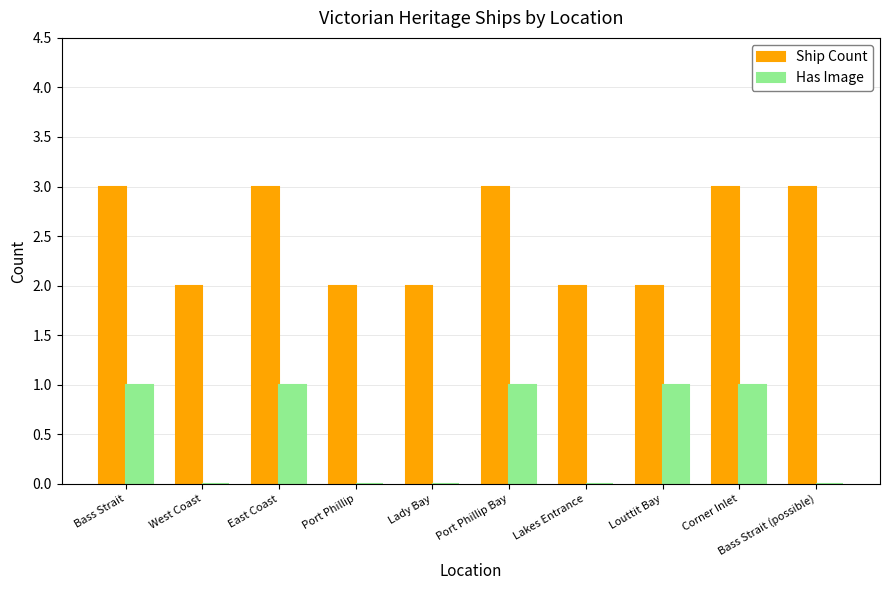

What is the greatest value displayed?

3